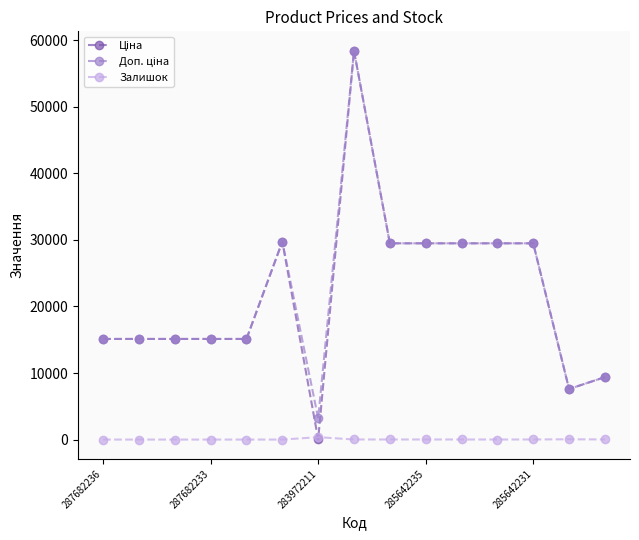

What is the greatest value displayed?

58426.5